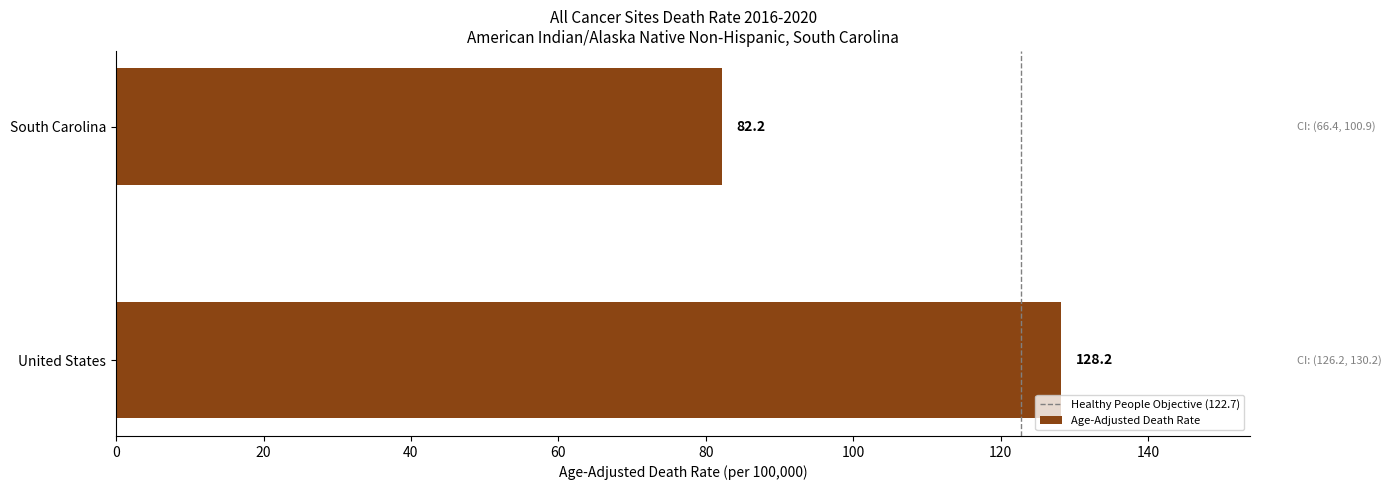

How many bars are there in total?

2